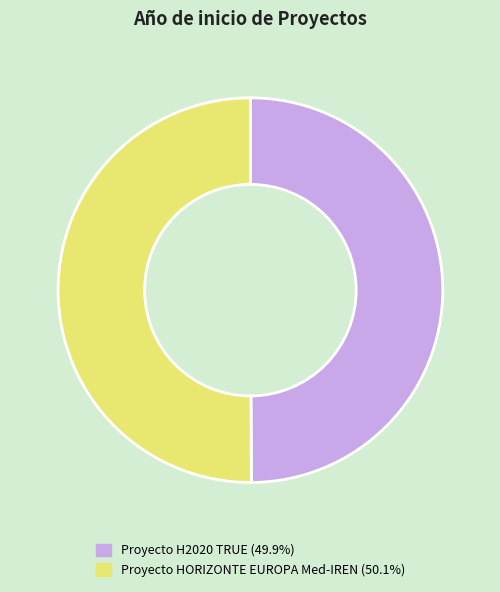

How many slices are in this pie chart?

2